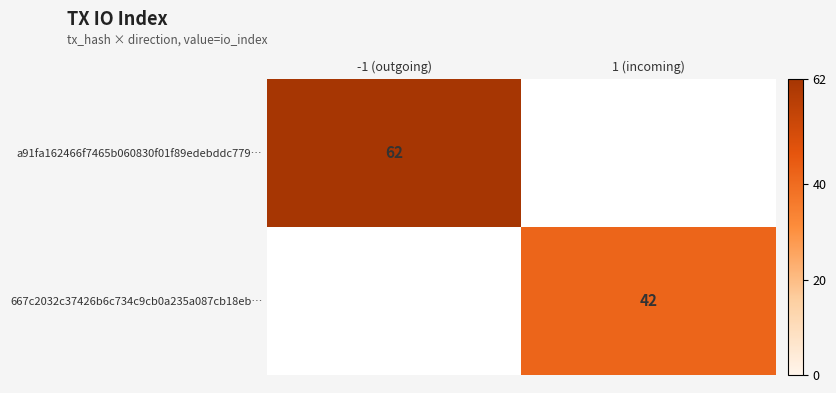

The value of 667c2032c37426b6c734c9cb0a235a087cb18eb… at 1 (incoming) is 62. True or false?

False